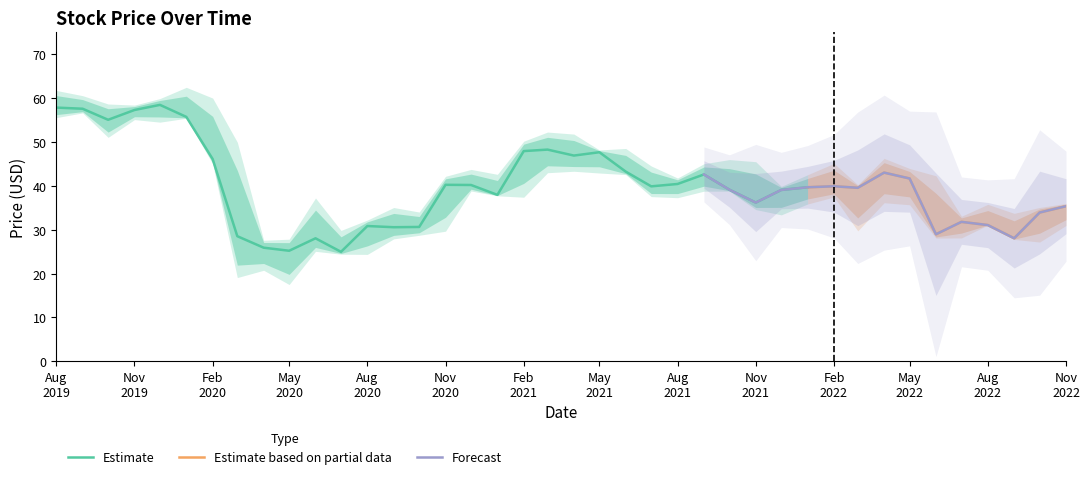

Which category has the highest value across all series?

2020-01-01